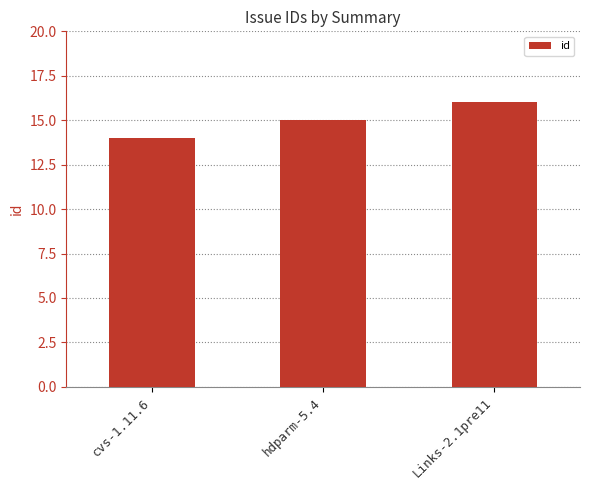

What is the minimum value shown in the chart?

14